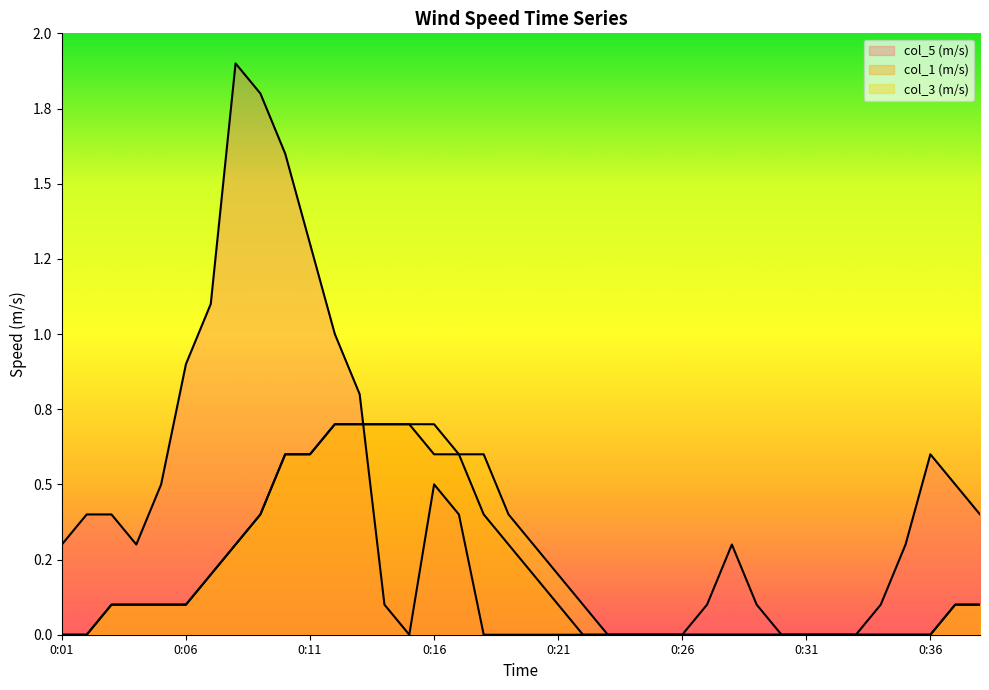

True or false: col_5 (m/s) has a value of 0.0 at 0:21.

True